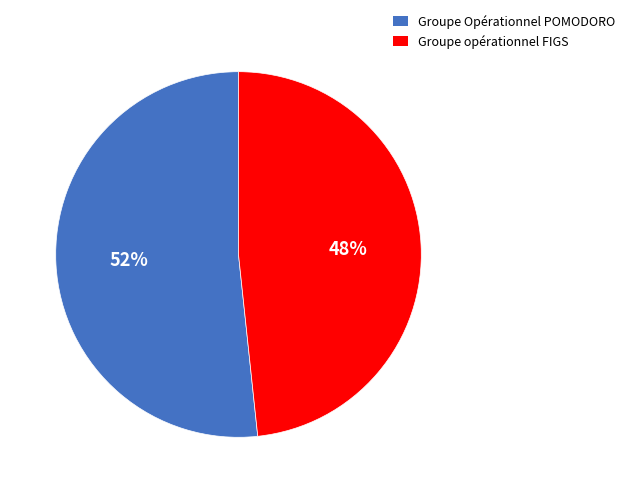

What percentage is the Groupe opérationnel FIGS slice, to the nearest percent?

48%